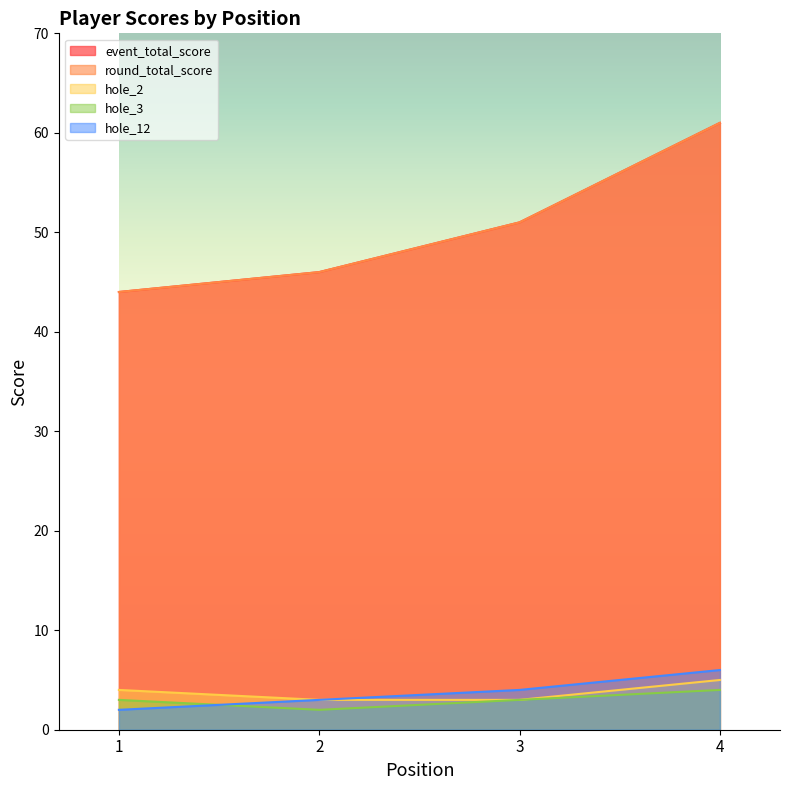

List the labels in order of hole_2 value, smallest first.

2, 3, 1, 4